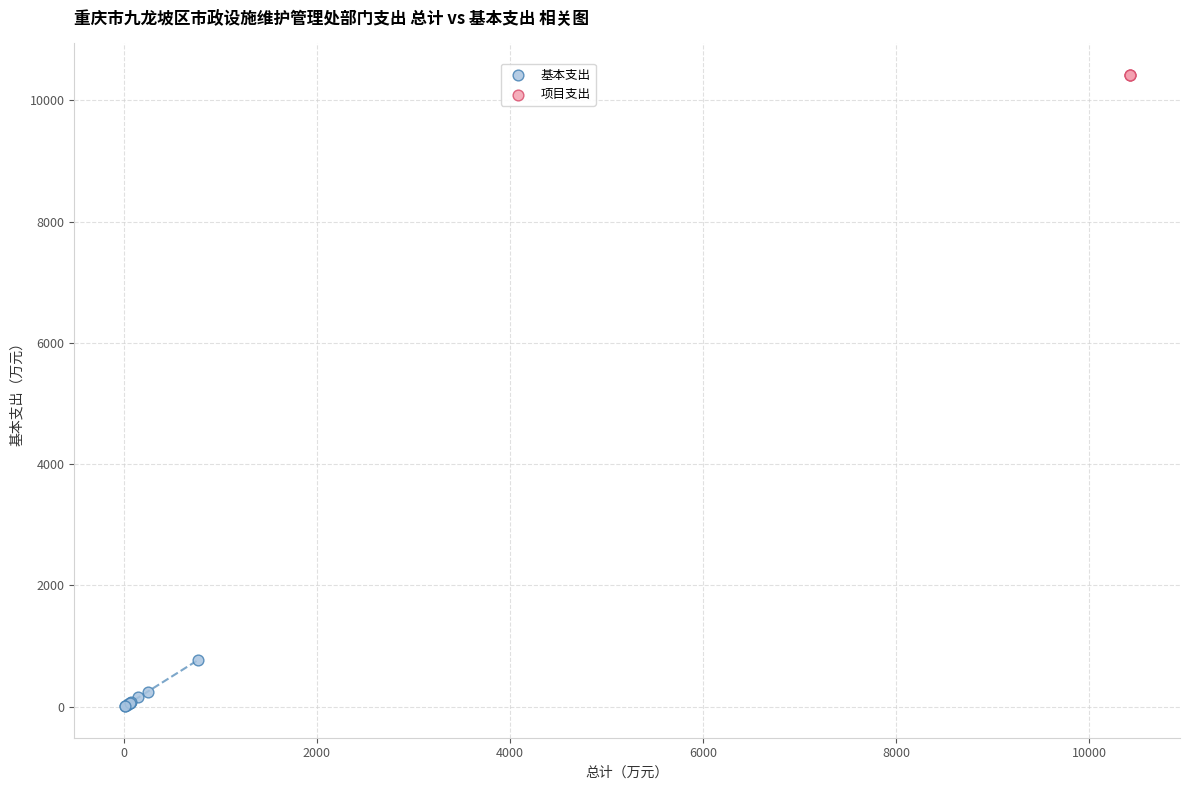

Which series reaches the maximum Y coordinate?

项目支出